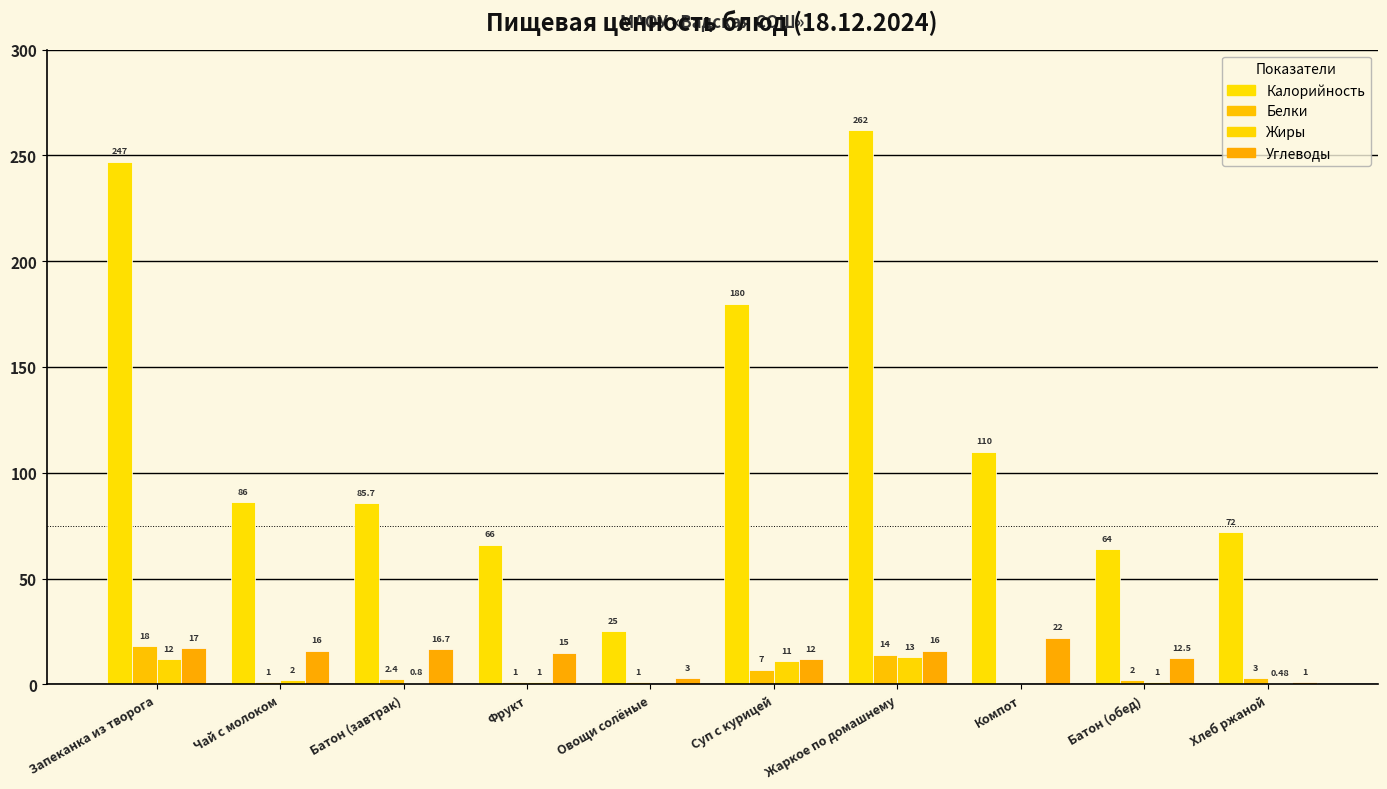

True or false: Жиры has a value of 0.2 at Батон (завтрак).

False